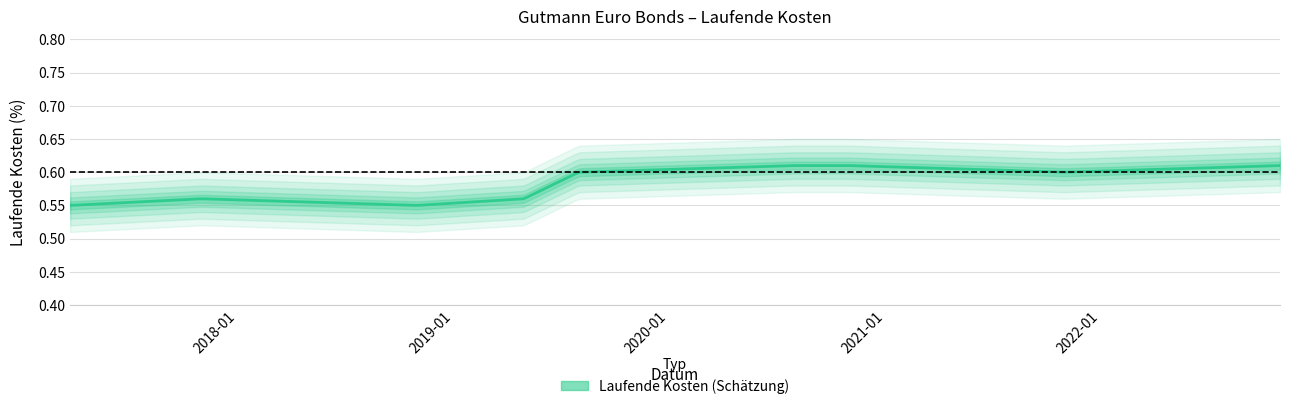

What is the sum of the values at 2019-04-30 and 2017-03-23?

1.1